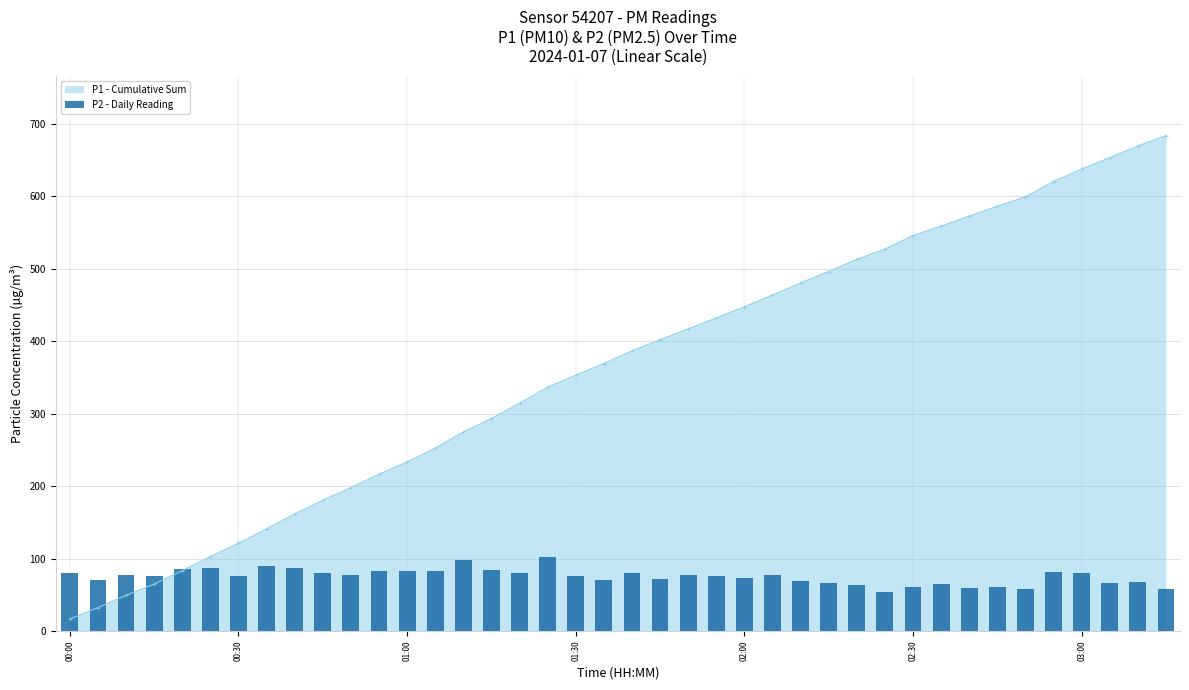

What is the value of the 34th bar from the left?

60.5